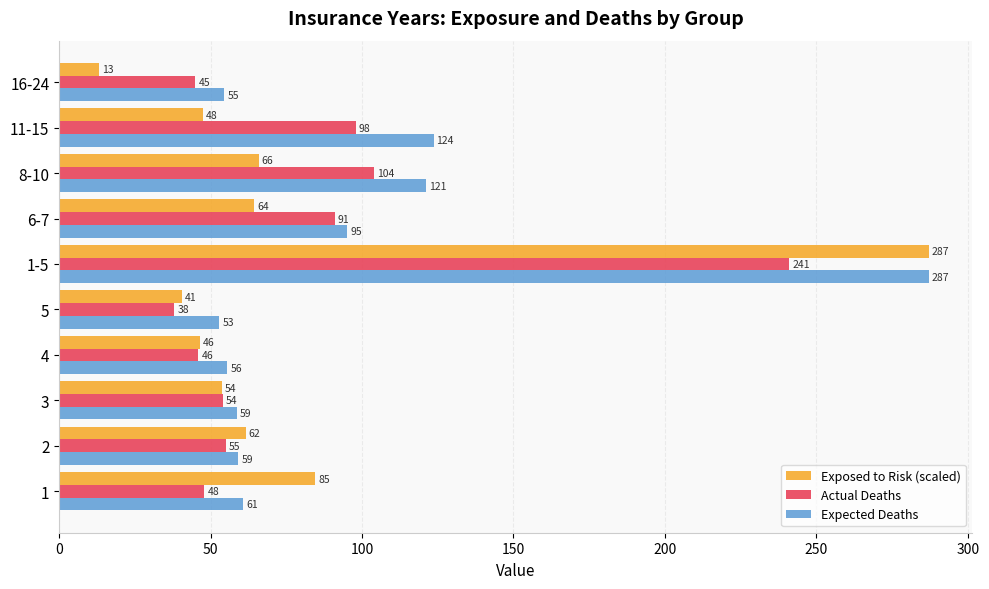

At which label does Exposed to Risk (scaled) reach its minimum?

16-24